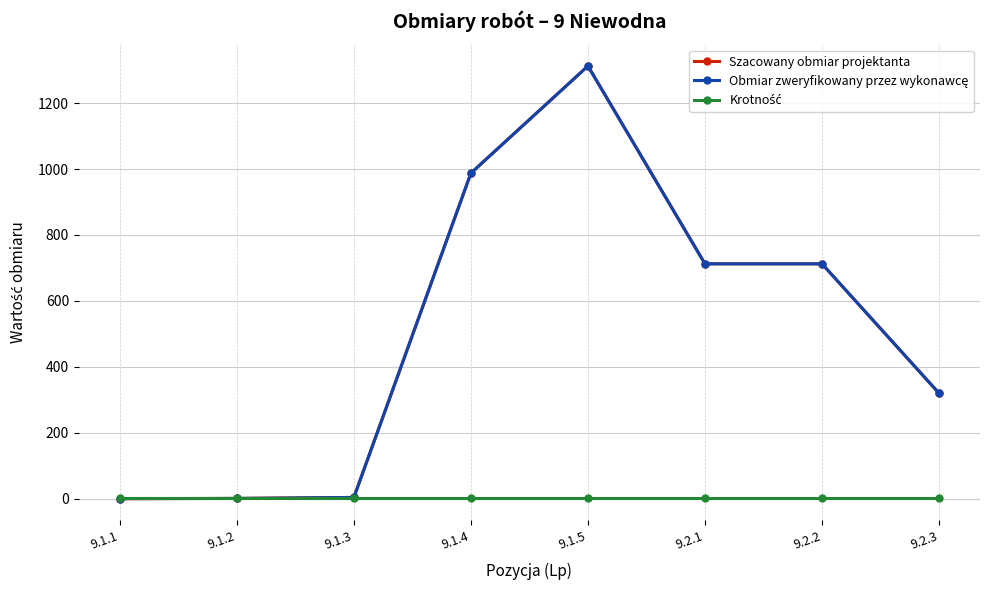

Does the chart have visible grid lines?

Yes